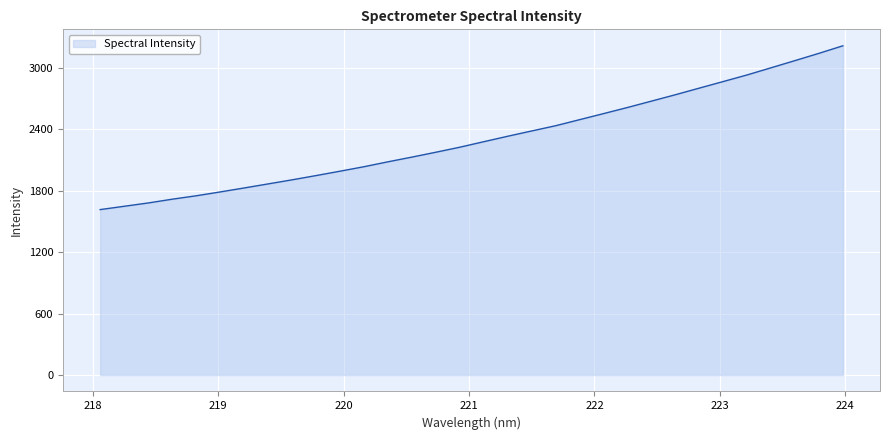

How many lines are shown in the chart?

1